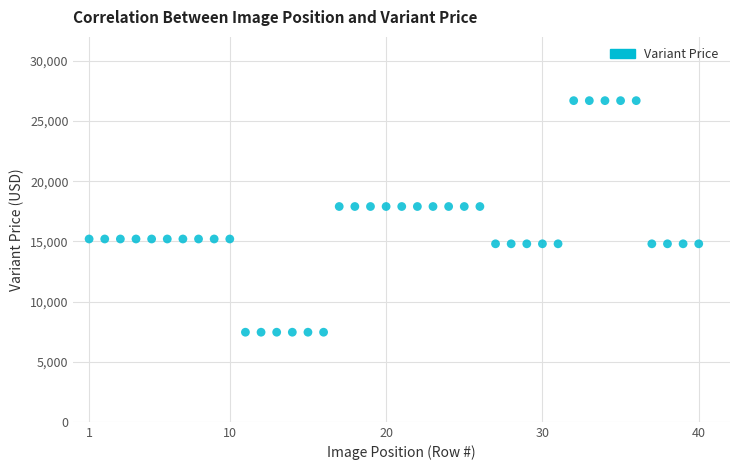

What is the range of Y values (max minus min)?

19250